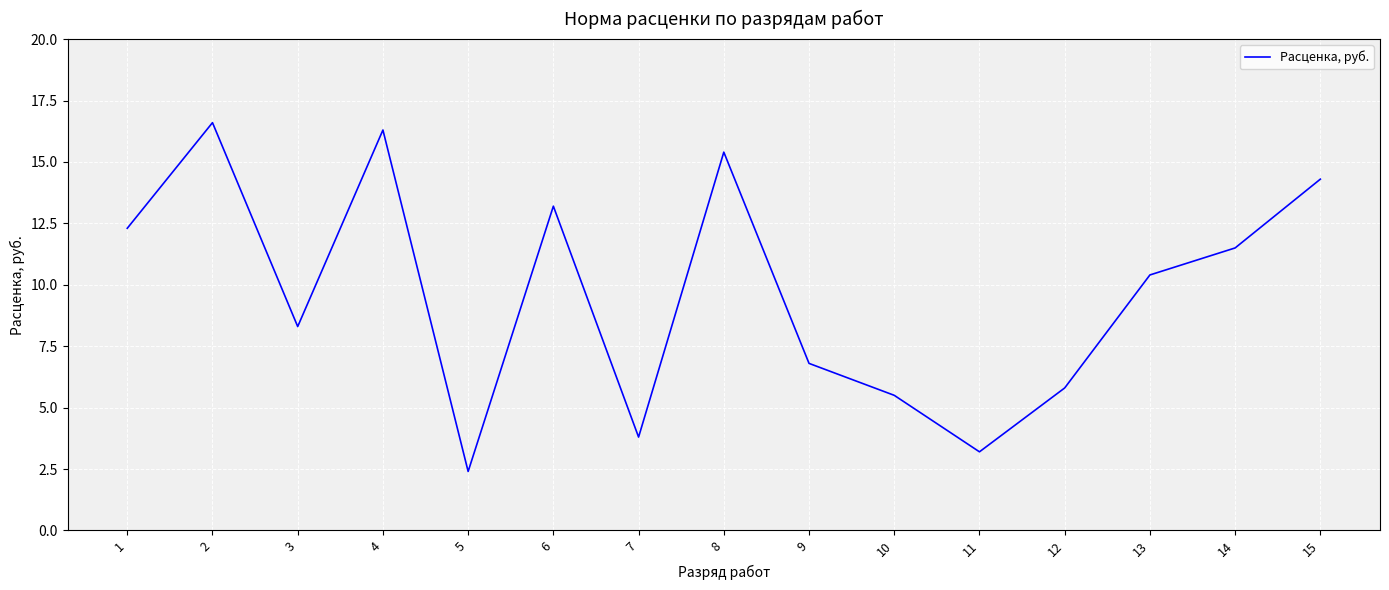

Rank the categories by value from highest to lowest.

2, 4, 8, 15, 6, 1, 14, 13, 3, 9, 12, 10, 7, 11, 5